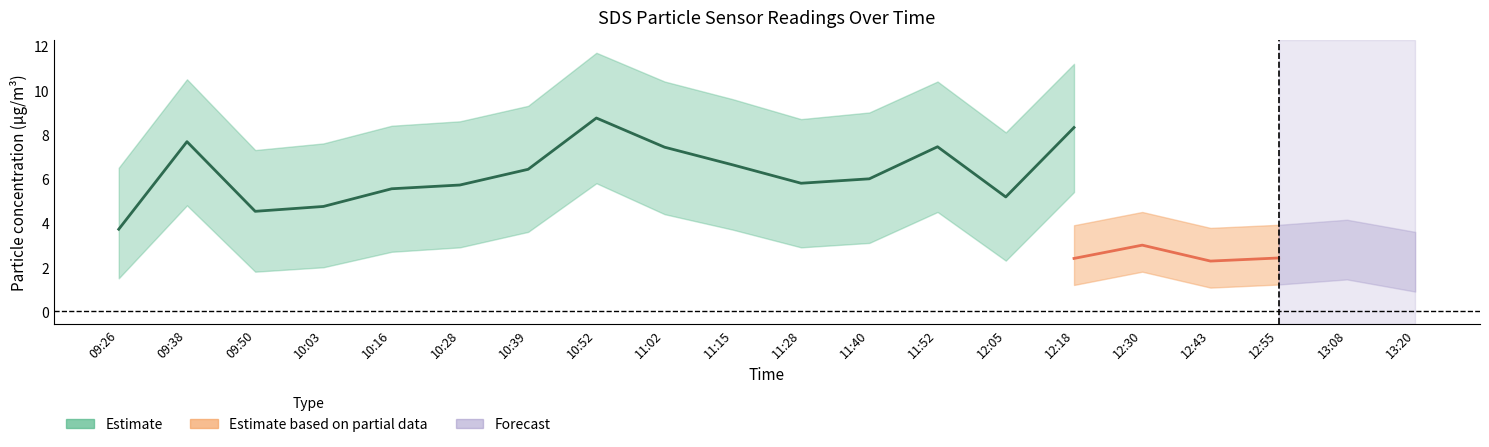

Where is the first local minimum for SDS_P1?

09:50